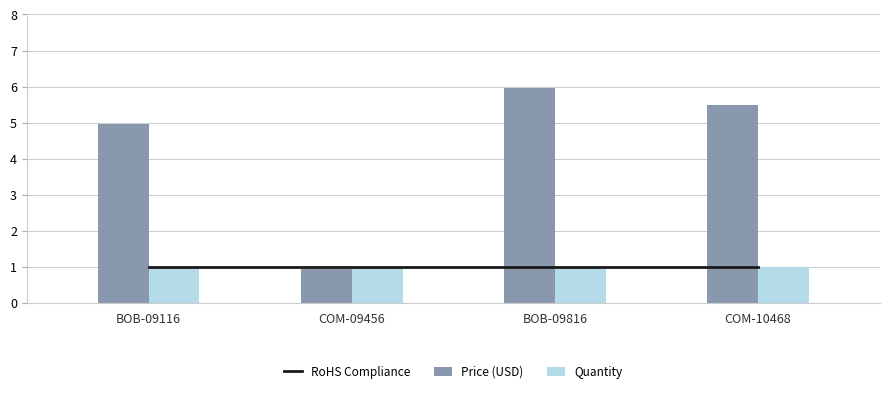

What is the maximum value shown in the chart?

6.0